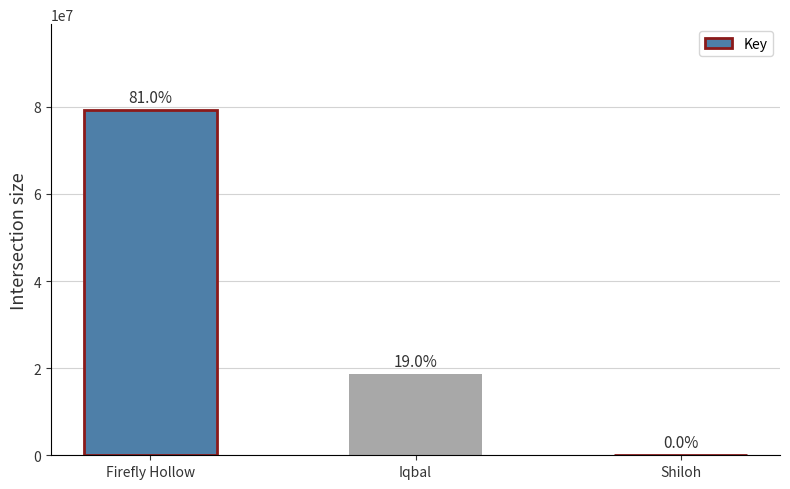

How many data points are above 18586620?

1